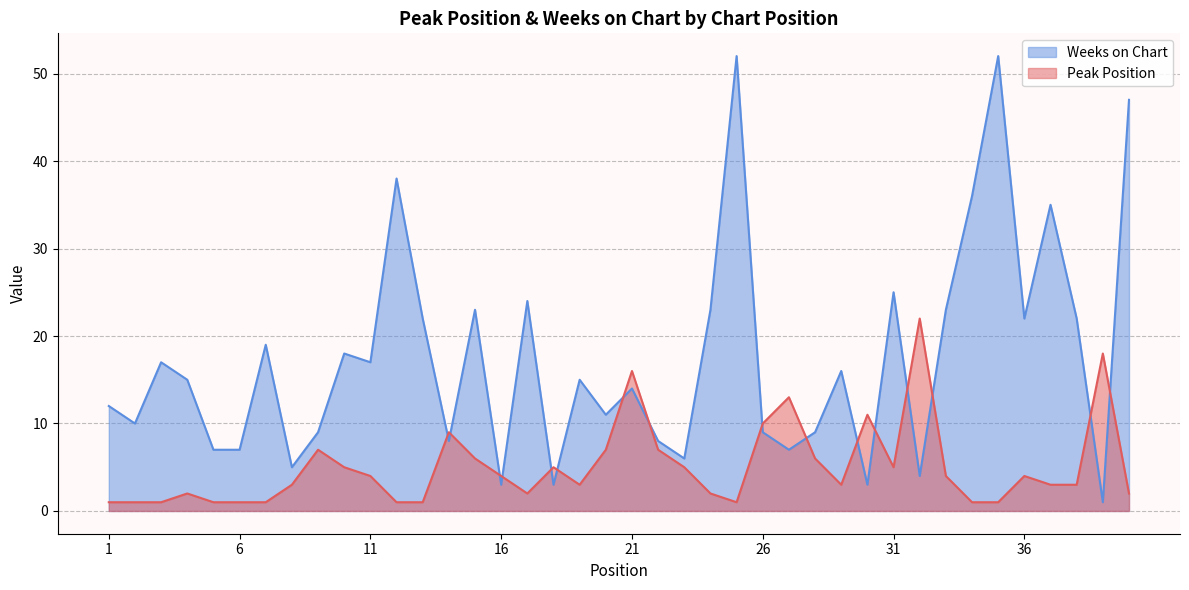

The Weeks on Chart series shows 4 at 14. True or false?

False